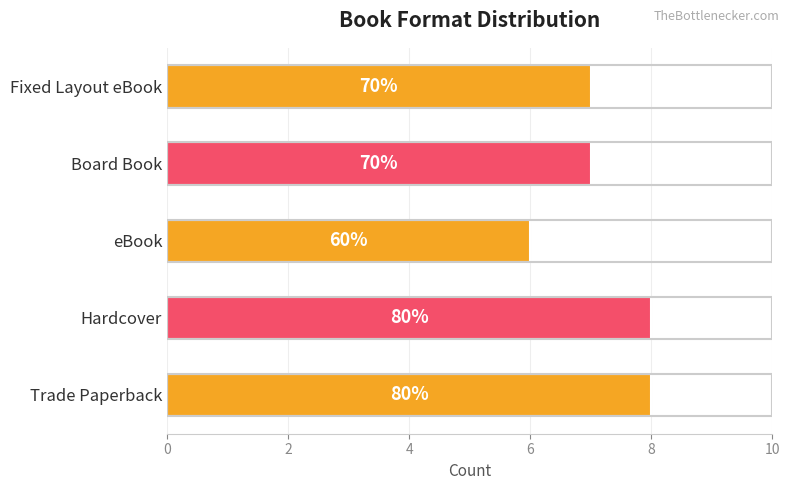

How many bars are there in total?

5